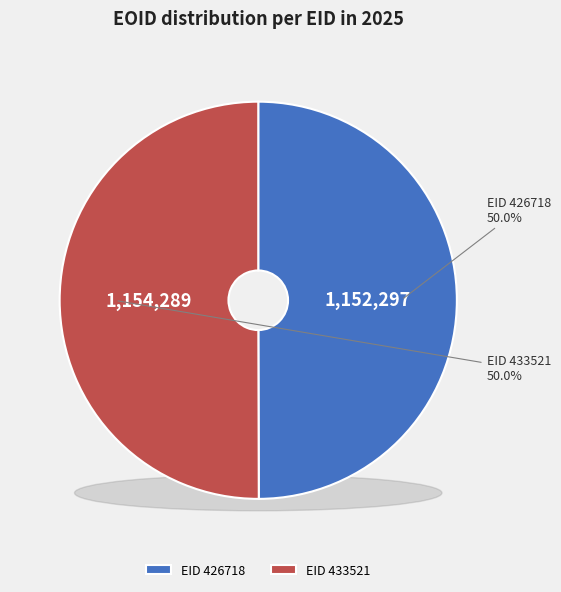

Which slice is the largest?

433521